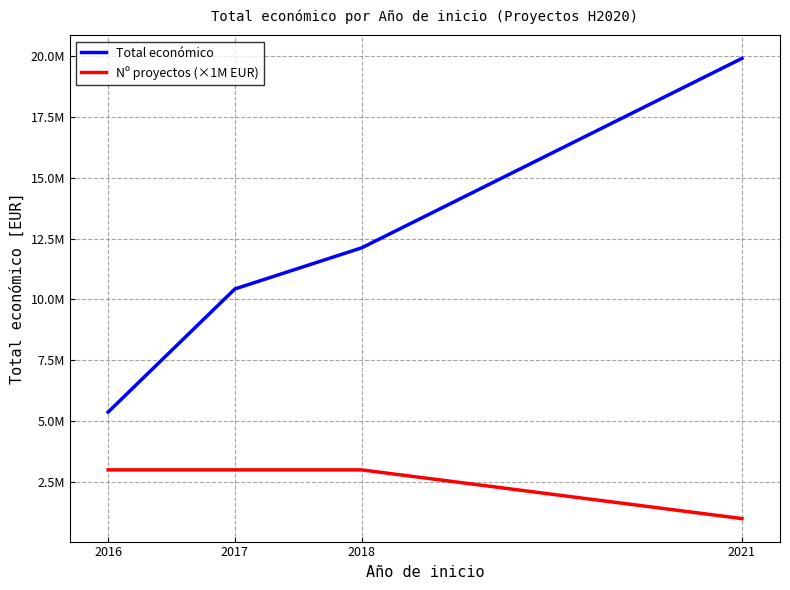

Rank the categories by Nº proyectos (×1M EUR) value from highest to lowest.

2016, 2017, 2018, 2021